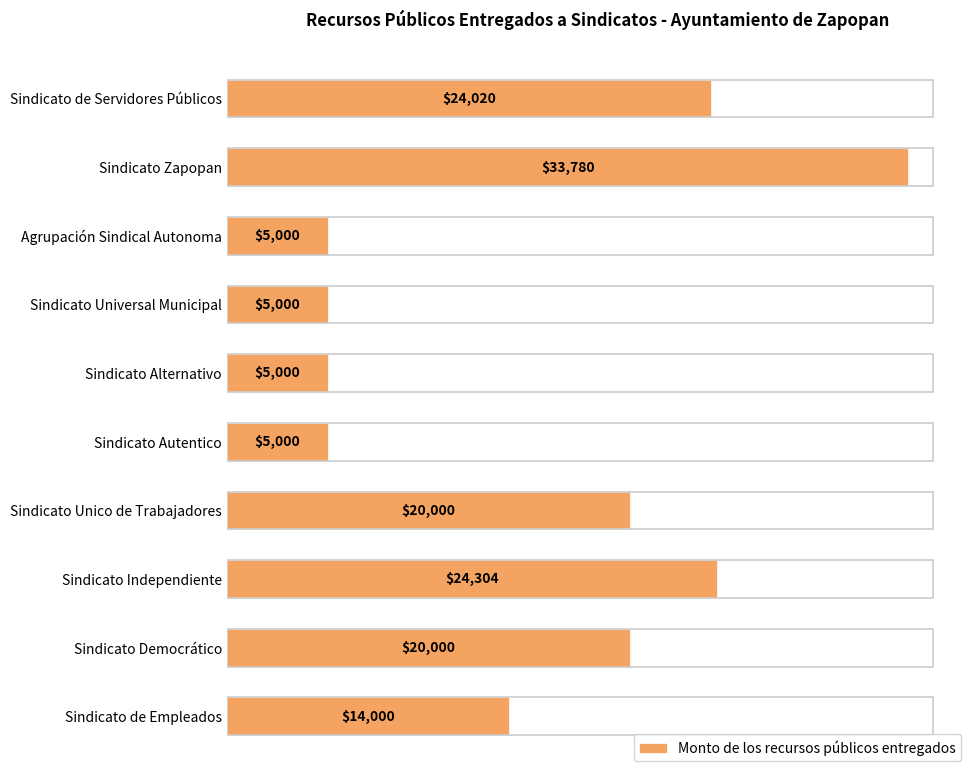

Does the chart contain stacked bars?

No